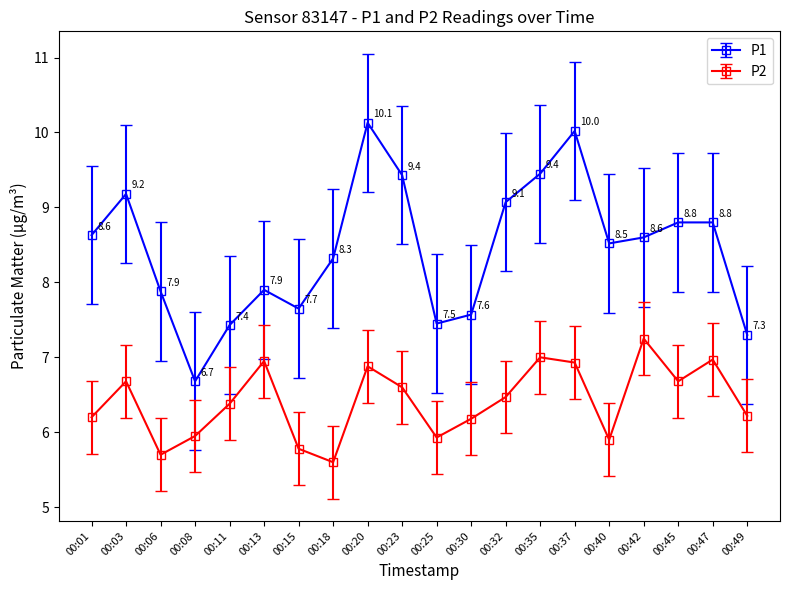

Which series has the largest total across all categories?

P1